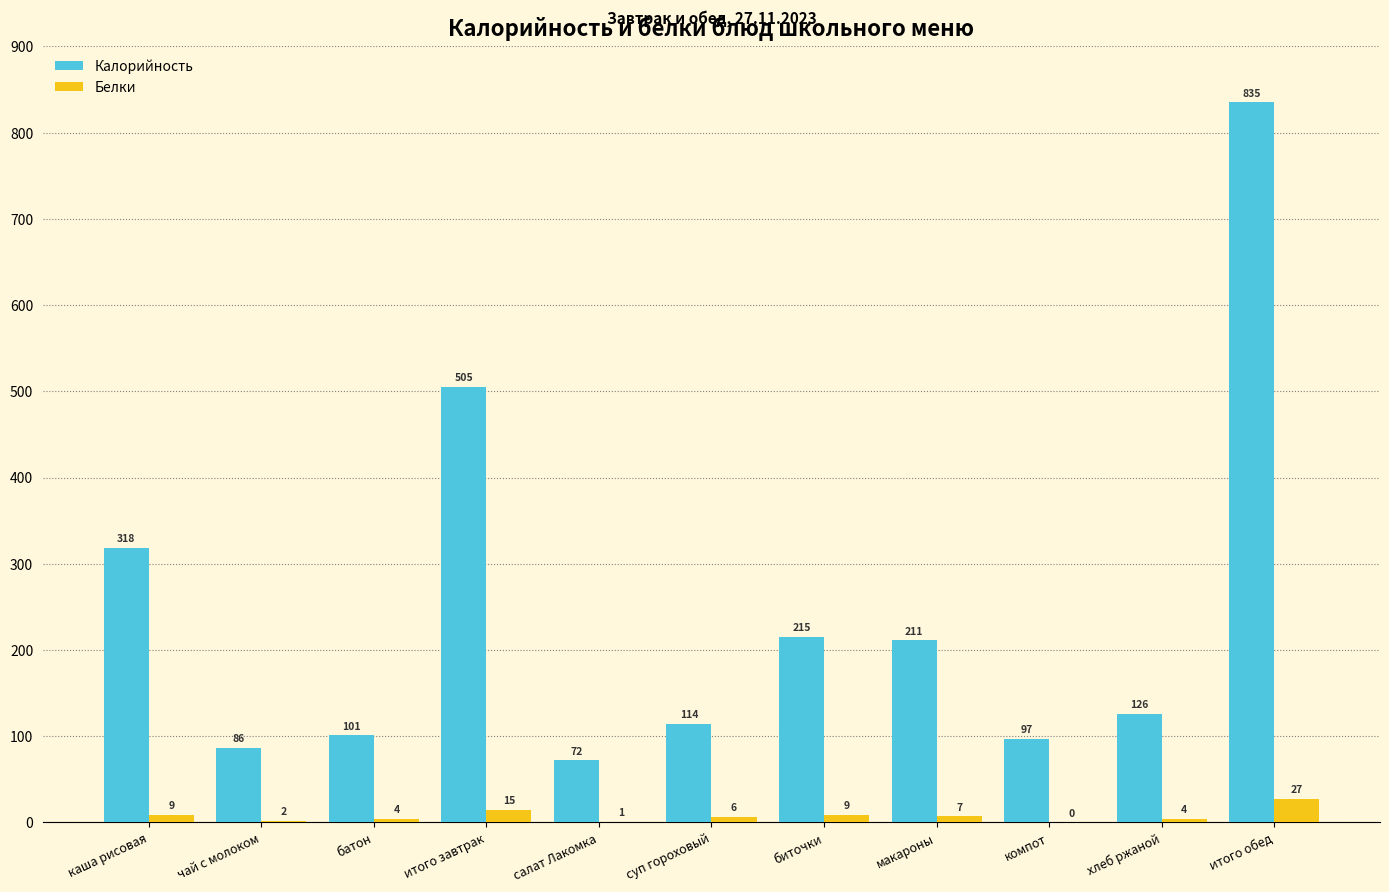

What is the difference between the Калорийность values at макароны and батон?

110